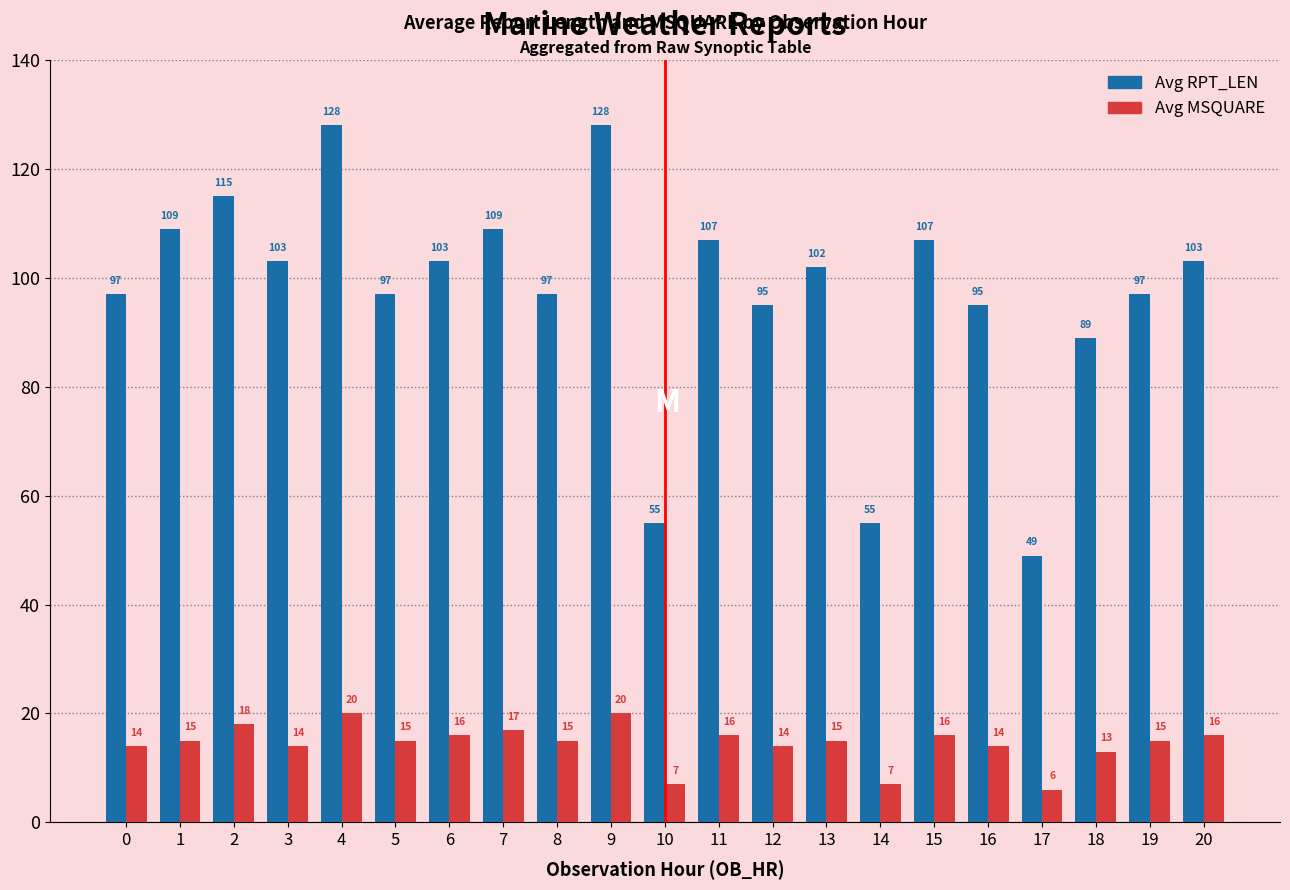

Reading right to left, extract all data points from this chart.

Avg RPT_LEN: 20=103	19=97	18=89	17=49	16=95	15=107	14=55	13=102	12=95	11=107	10=55	9=128	8=97	7=109	6=103	5=97	4=128	3=103	2=115	1=109	0=97
Avg MSQUARE: 20=16	19=15	18=13	17=6	16=14	15=16	14=7	13=15	12=14	11=16	10=7	9=20	8=15	7=17	6=16	5=15	4=20	3=14	2=18	1=15	0=14